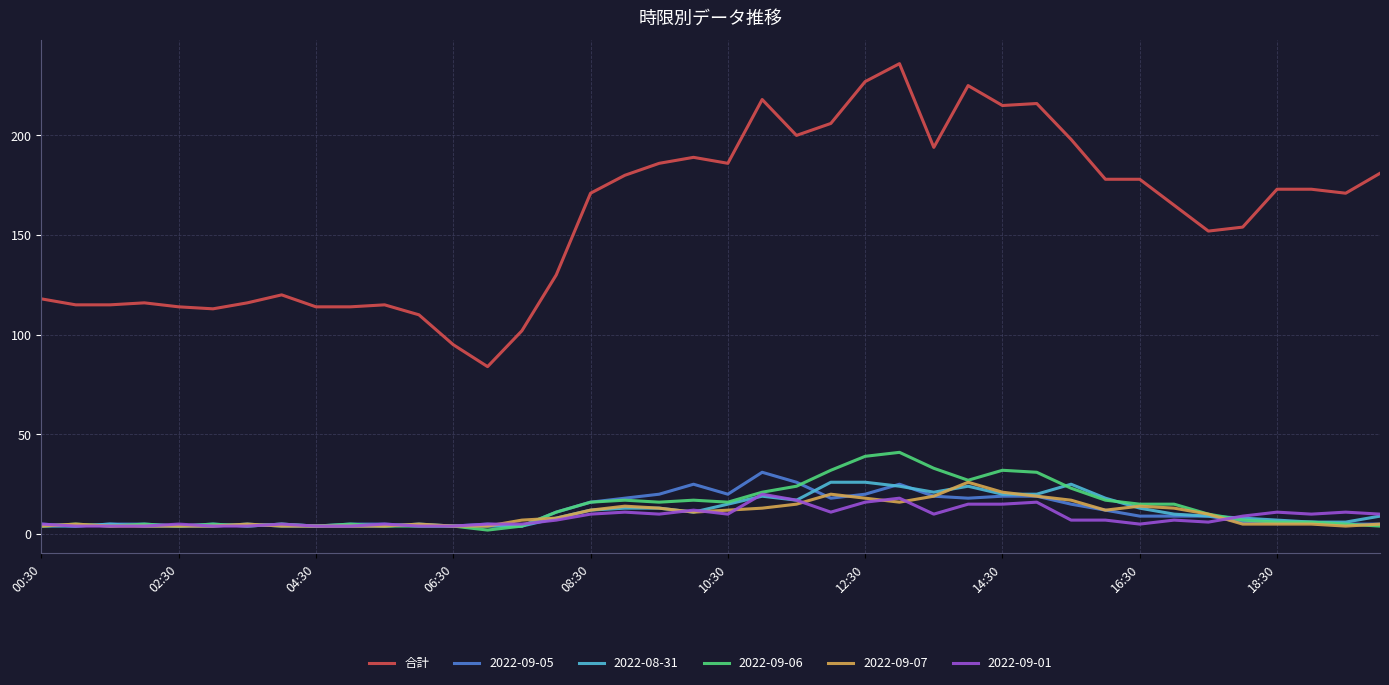

True or false: 2022-09-07 and 合計 cross at least once.

False